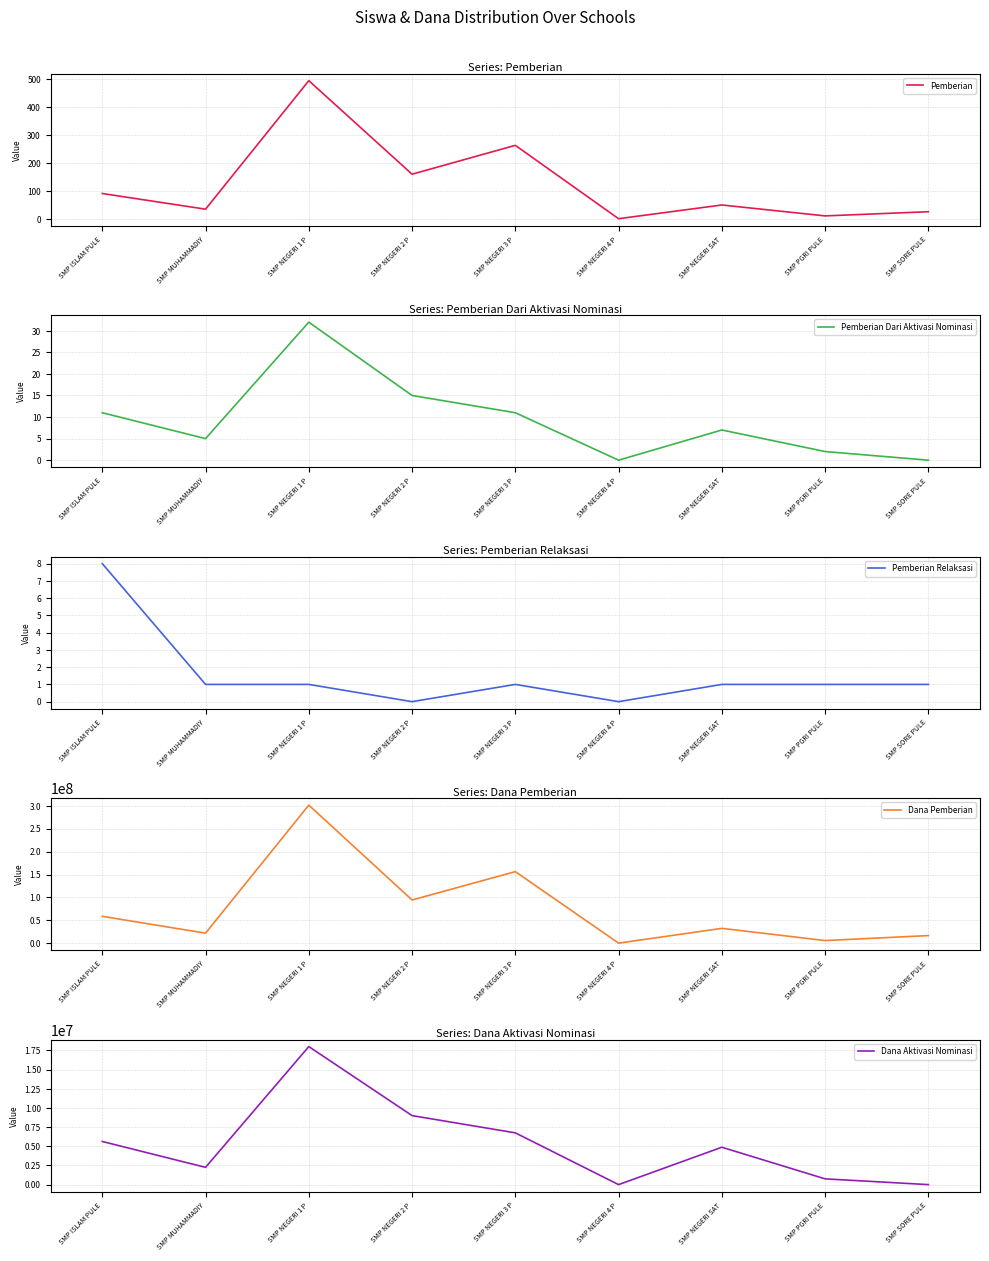

Is this an area chart (filled region under the line)?

No